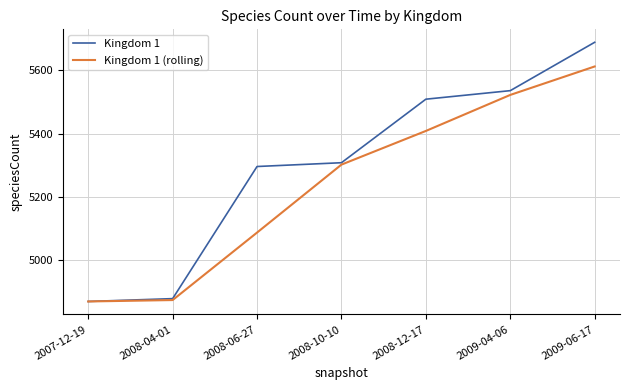

List the series in order of their overall mean, lowest first.

Kingdom 1 (rolling), Kingdom 1